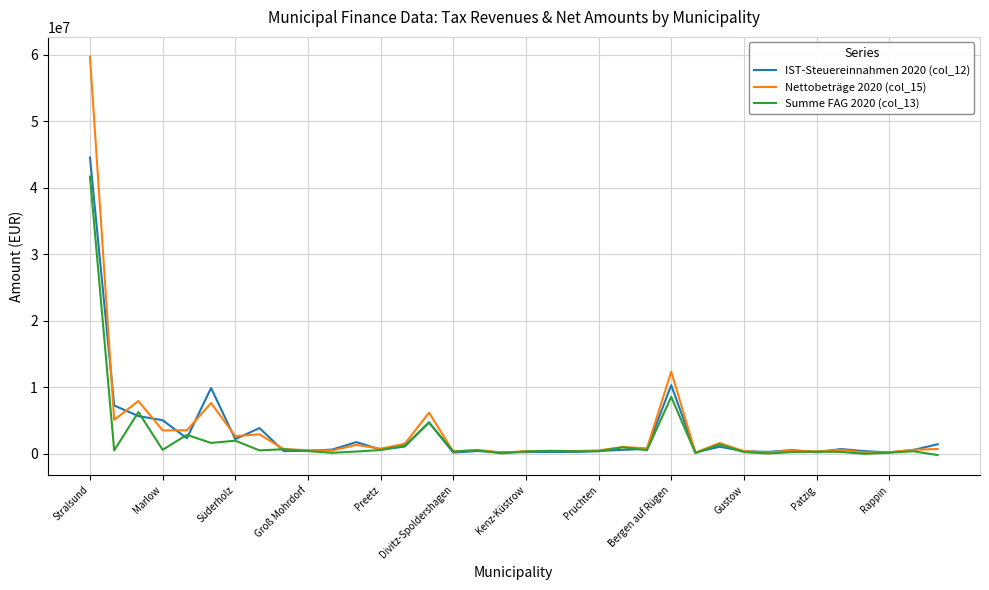

Rank the series by their maximum value, from highest to lowest.

Nettobeträge 2020 (col_15), IST-Steuereinnahmen 2020 (col_12), Summe FAG 2020 (col_13)